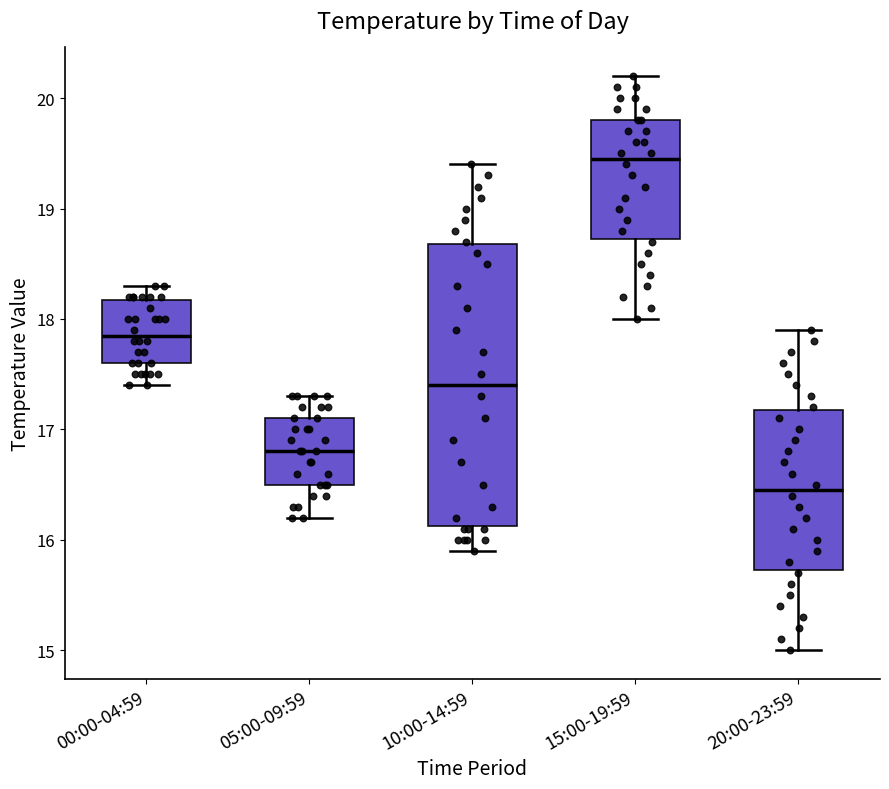

Comparing the boxes themselves (not the whiskers), which one is the tallest?

10:00-14:59